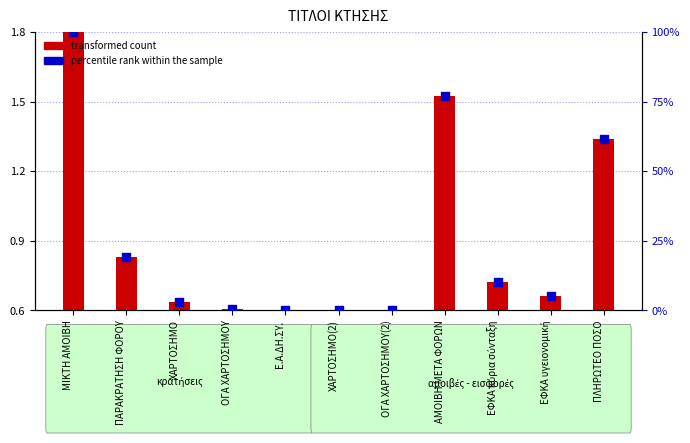

Which series has the largest total across all categories?

percentile rank within the sample